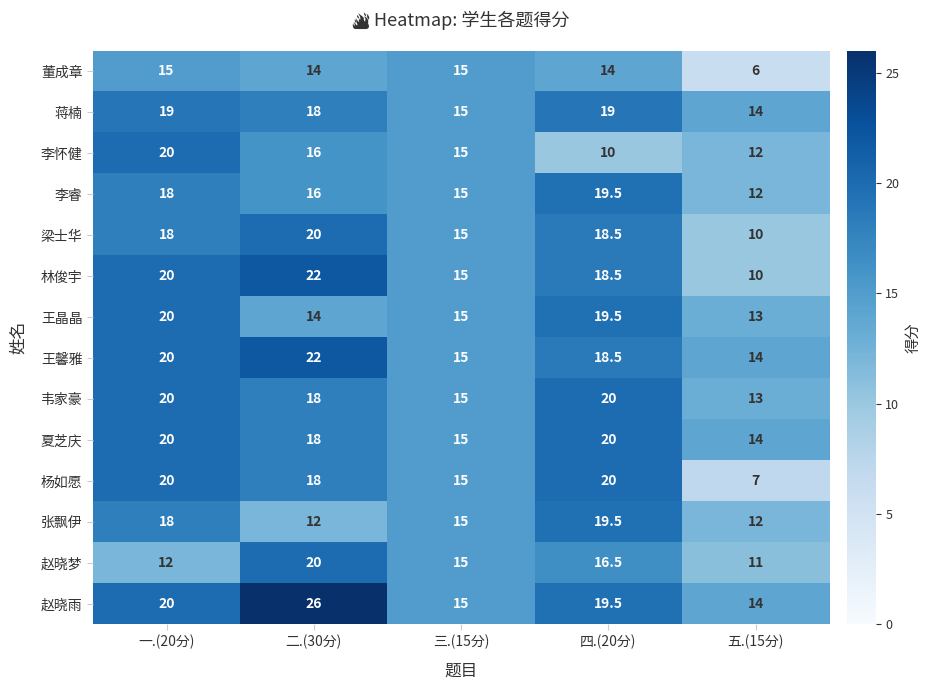

What is the difference between the maximum and minimum values in the 董成章 series?

9.0